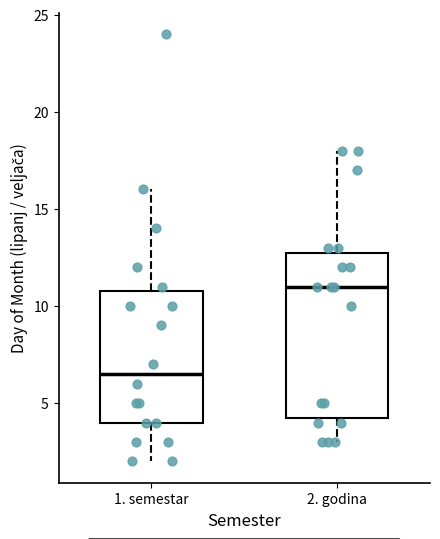

Reading left to right, read every box against the y-axis: the position of its median line, the range the box covers, and the ends of its whiskers. The values are not printed on the chart, so give them approximately, as read against the axis.

1. semestar: median 6.5, box 4.0 to 11.0, whiskers 2.0 to 16.0
2. godina: median 11.0, box 4.5 to 13.0, whiskers 3.0 to 18.0